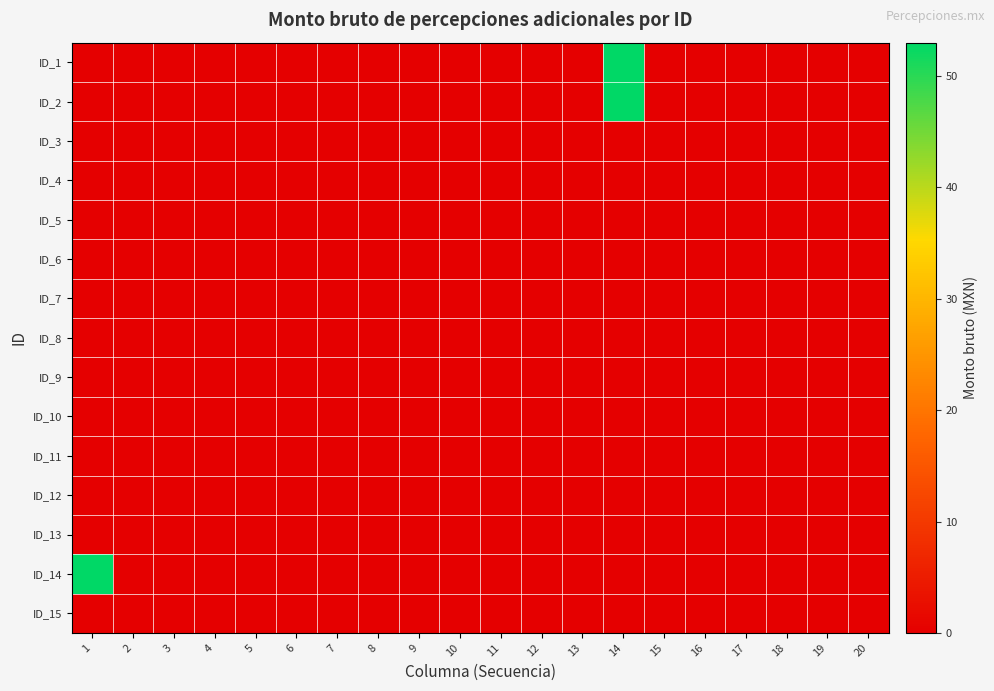

Reading left to right, what are all the values shown in this chart?

ID_1: 1=0.0	2=0.0	3=0.0	4=0.0	5=0.0	6=0.0	7=0.0	8=0.0	9=0.0	10=0.0	11=0.0	12=0.0	13=0.0	14=53.0	15=0.0	16=0.0	17=0.0	18=0.0	19=0.0	20=0.0
ID_2: 1=0.0	2=0.0	3=0.0	4=0.0	5=0.0	6=0.0	7=0.0	8=0.0	9=0.0	10=0.0	11=0.0	12=0.0	13=0.0	14=53.0	15=0.0	16=0.0	17=0.0	18=0.0	19=0.0	20=0.0
ID_3: 1=0.0	2=0.0	3=0.0	4=0.0	5=0.0	6=0.0	7=0.0	8=0.0	9=0.0	10=0.0	11=0.0	12=0.0	13=0.0	14=0.0	15=0.0	16=0.0	17=0.0	18=0.0	19=0.0	20=0.0
ID_4: 1=0.0	2=0.0	3=0.0	4=0.0	5=0.0	6=0.0	7=0.0	8=0.0	9=0.0	10=0.0	11=0.0	12=0.0	13=0.0	14=0.0	15=0.0	16=0.0	17=0.0	18=0.0	19=0.0	20=0.0
ID_5: 1=0.0	2=0.0	3=0.0	4=0.0	5=0.0	6=0.0	7=0.0	8=0.0	9=0.0	10=0.0	11=0.0	12=0.0	13=0.0	14=0.0	15=0.0	16=0.0	17=0.0	18=0.0	19=0.0	20=0.0
ID_6: 1=0.0	2=0.0	3=0.0	4=0.0	5=0.0	6=0.0	7=0.0	8=0.0	9=0.0	10=0.0	11=0.0	12=0.0	13=0.0	14=0.0	15=0.0	16=0.0	17=0.0	18=0.0	19=0.0	20=0.0
ID_7: 1=0.0	2=0.0	3=0.0	4=0.0	5=0.0	6=0.0	7=0.0	8=0.0	9=0.0	10=0.0	11=0.0	12=0.0	13=0.0	14=0.0	15=0.0	16=0.0	17=0.0	18=0.0	19=0.0	20=0.0
ID_8: 1=0.0	2=0.0	3=0.0	4=0.0	5=0.0	6=0.0	7=0.0	8=0.0	9=0.0	10=0.0	11=0.0	12=0.0	13=0.0	14=0.0	15=0.0	16=0.0	17=0.0	18=0.0	19=0.0	20=0.0
ID_9: 1=0.0	2=0.0	3=0.0	4=0.0	5=0.0	6=0.0	7=0.0	8=0.0	9=0.0	10=0.0	11=0.0	12=0.0	13=0.0	14=0.0	15=0.0	16=0.0	17=0.0	18=0.0	19=0.0	20=0.0
ID_10: 1=0.0	2=0.0	3=0.0	4=0.0	5=0.0	6=0.0	7=0.0	8=0.0	9=0.0	10=0.0	11=0.0	12=0.0	13=0.0	14=0.0	15=0.0	16=0.0	17=0.0	18=0.0	19=0.0	20=0.0
ID_11: 1=0.0	2=0.0	3=0.0	4=0.0	5=0.0	6=0.0	7=0.0	8=0.0	9=0.0	10=0.0	11=0.0	12=0.0	13=0.0	14=0.0	15=0.0	16=0.0	17=0.0	18=0.0	19=0.0	20=0.0
ID_12: 1=0.0	2=0.0	3=0.0	4=0.0	5=0.0	6=0.0	7=0.0	8=0.0	9=0.0	10=0.0	11=0.0	12=0.0	13=0.0	14=0.0	15=0.0	16=0.0	17=0.0	18=0.0	19=0.0	20=0.0
ID_13: 1=0.0	2=0.0	3=0.0	4=0.0	5=0.0	6=0.0	7=0.0	8=0.0	9=0.0	10=0.0	11=0.0	12=0.0	13=0.0	14=0.0	15=0.0	16=0.0	17=0.0	18=0.0	19=0.0	20=0.0
ID_14: 1=53.0	2=0.0	3=0.0	4=0.0	5=0.0	6=0.0	7=0.0	8=0.0	9=0.0	10=0.0	11=0.0	12=0.0	13=0.0	14=0.0	15=0.0	16=0.0	17=0.0	18=0.0	19=0.0	20=0.0
ID_15: 1=0.0	2=0.0	3=0.0	4=0.0	5=0.0	6=0.0	7=0.0	8=0.0	9=0.0	10=0.0	11=0.0	12=0.0	13=0.0	14=0.0	15=0.0	16=0.0	17=0.0	18=0.0	19=0.0	20=0.0